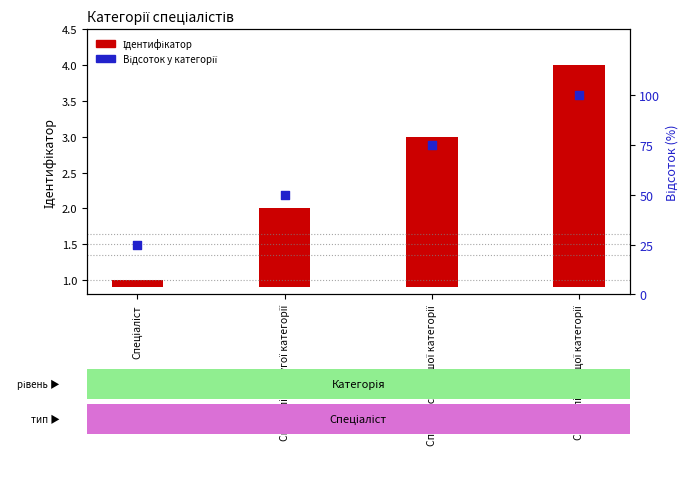

What is the total value across all series at Спеціаліст другої категорії?

51.1